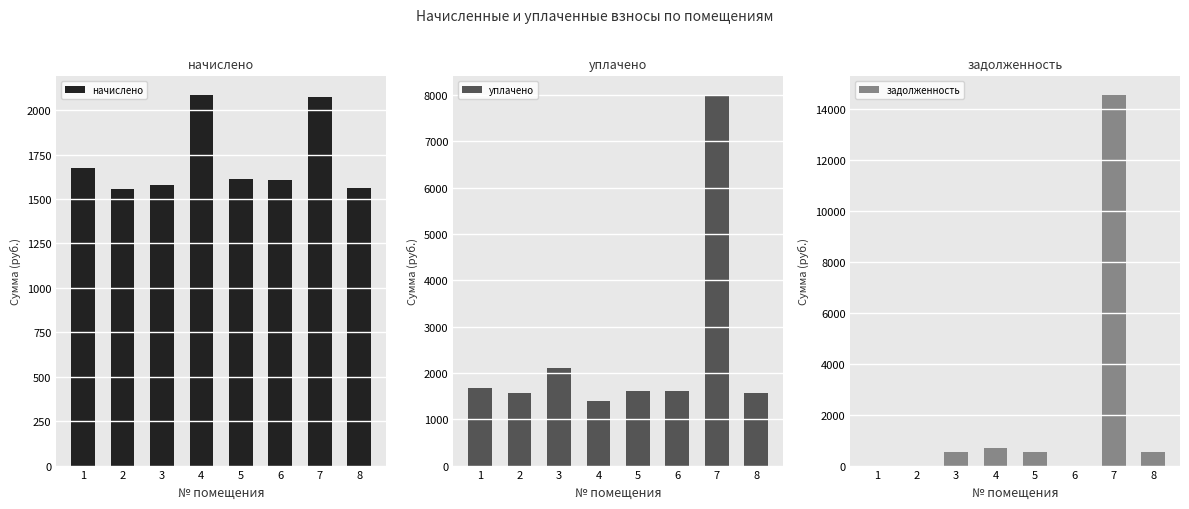

At how many categories does at least one series exceed 3437?

1